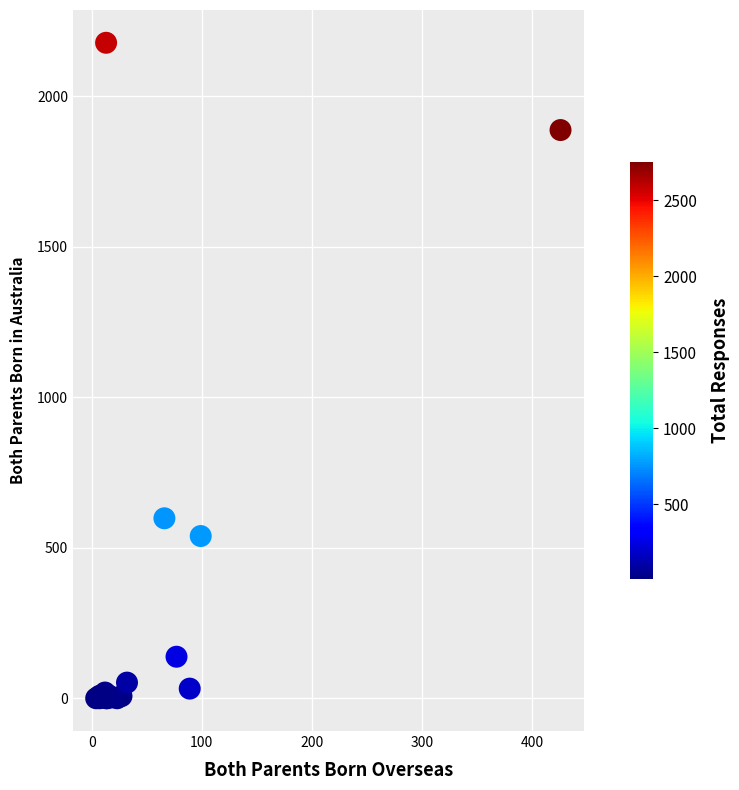

What Y value in the scatter plot is closest to 1089?

598